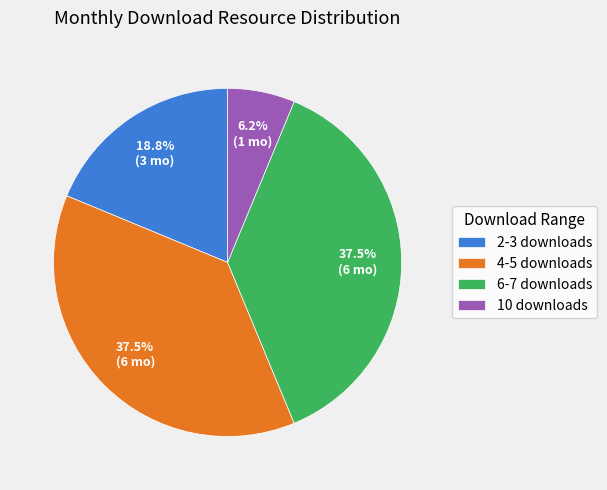

To the nearest percent, what is the difference between the largest and smallest slice percentages?

31%